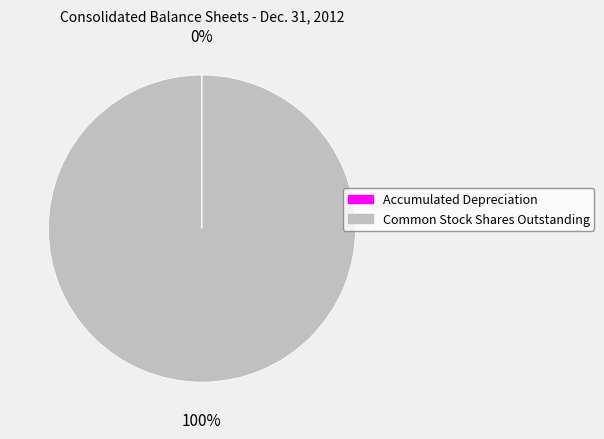

The Common Stock Shares Outstanding slice represents 100% of the pie. True or false?

True